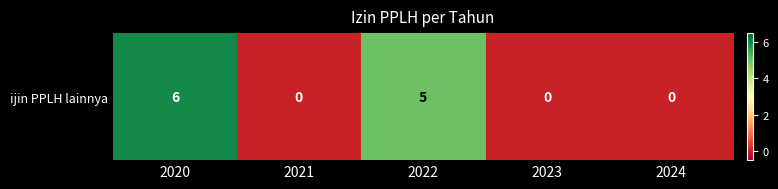

Reading right to left, list all the values displayed in this chart.

2024=0	2023=0	2022=5	2021=0	2020=6